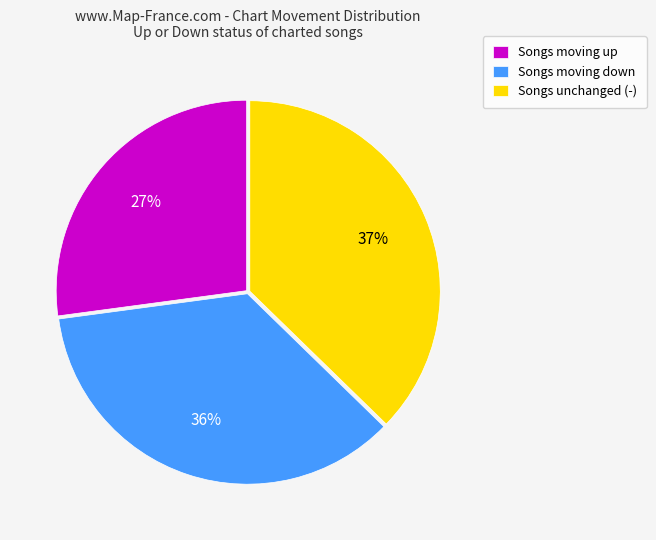

To the nearest percent, what is the difference between the largest and smallest slice percentages?

10%